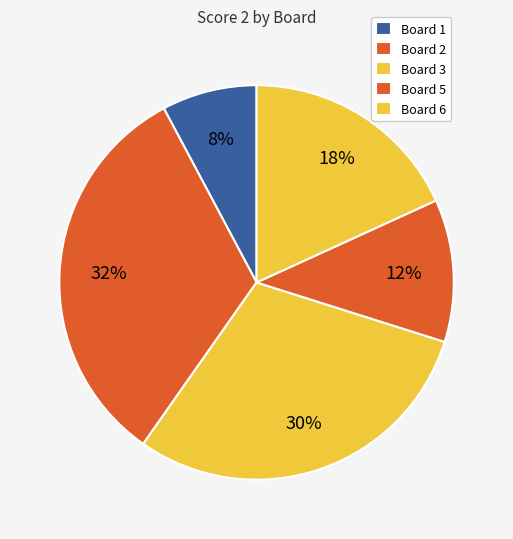

Count the number of slices in the pie.

5